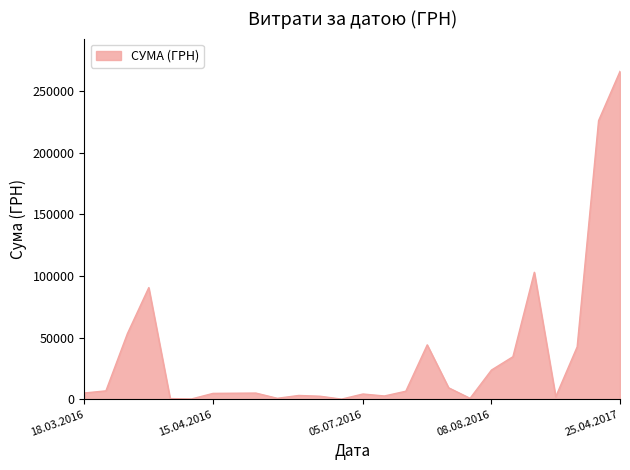

What is the maximum value shown in the chart?

266130.0